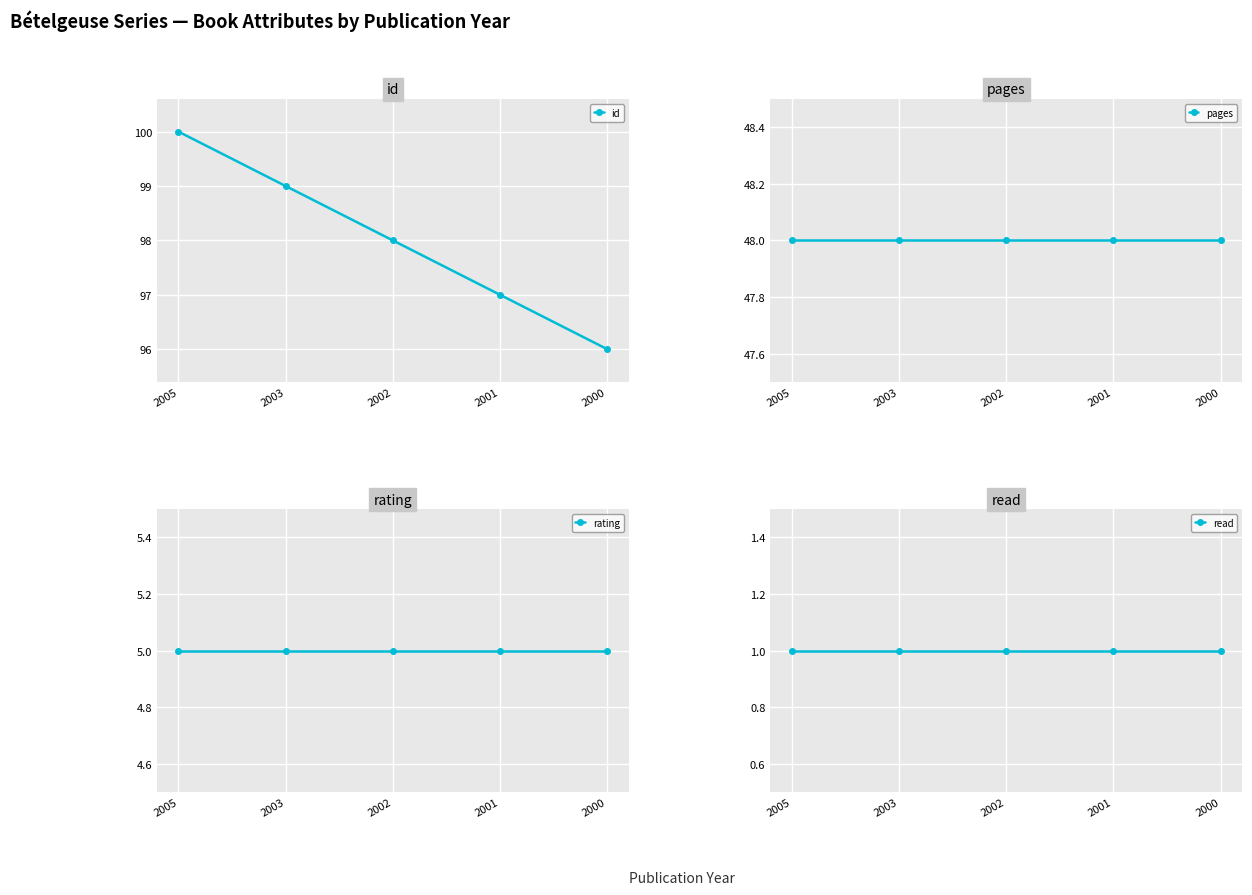

Reading left to right, what are all the values shown in this chart?

id: 100	99	98	97	96
pages: 48	48	48	48	48
rating: 5	5	5	5	5
read: 1	1	1	1	1